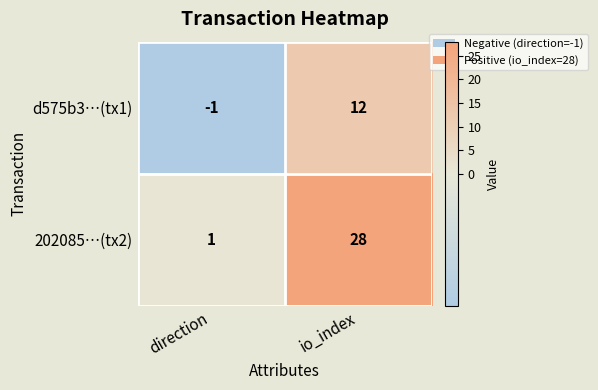

Reading left to right, list all the values displayed in this chart.

d575b3…(tx1): -1	12
202085…(tx2): 1	28